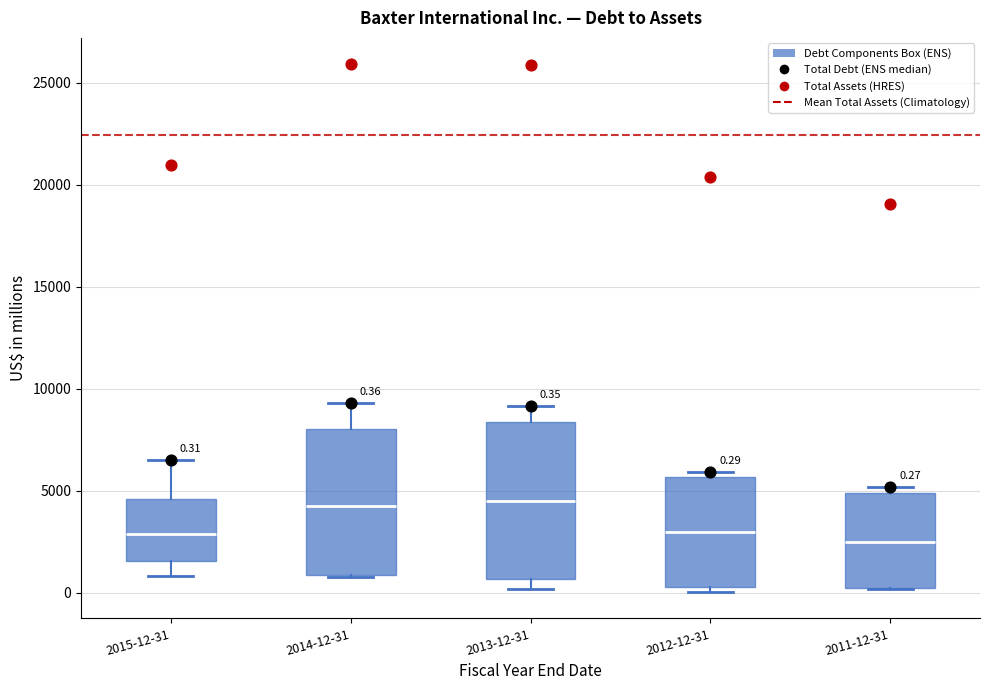

Comparing the boxes themselves (not the whiskers), which one is the tallest?

2013-12-31